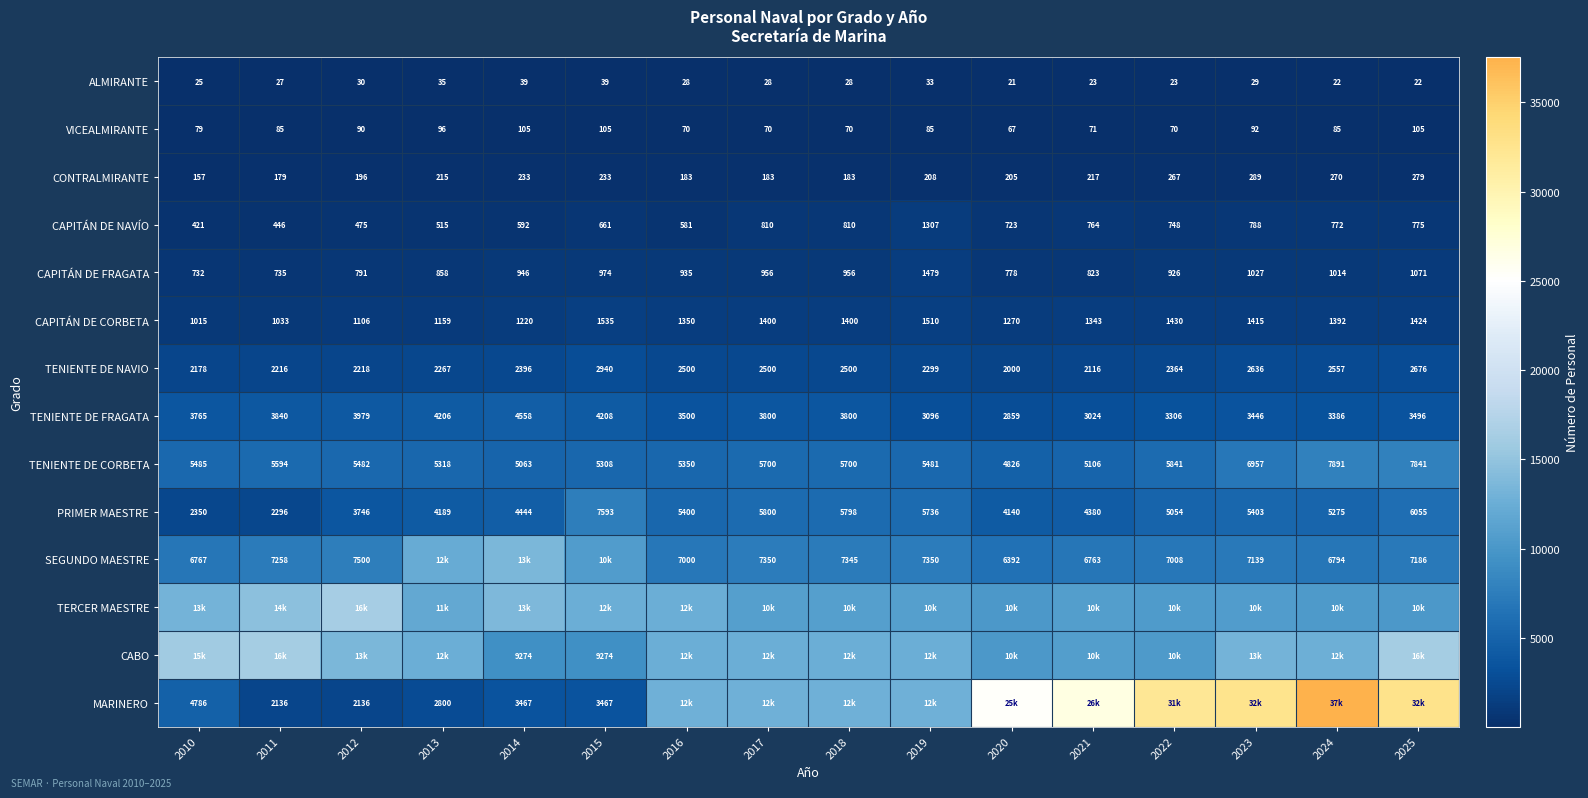

Which category has the lowest value in the PRIMER MAESTRE series?

2011